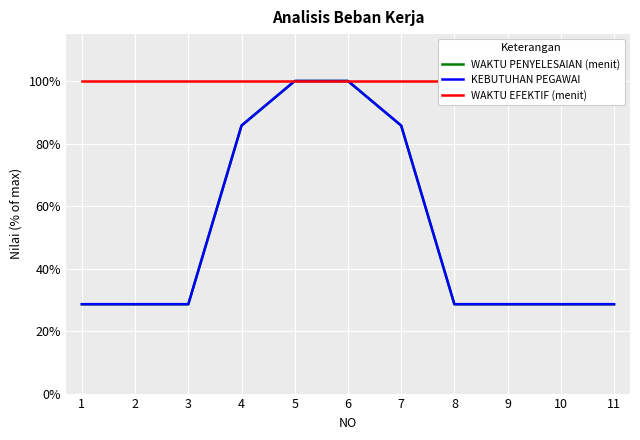

Reading left to right, extract all data points from this chart.

WAKTU PENYELESAIAN (menit): 1=28.6	2=28.6	3=28.6	4=85.7	5=100.0	6=100.0	7=85.7	8=28.6	9=28.6	10=28.6	11=28.6
KEBUTUHAN PEGAWAI: 1=28.6	2=28.6	3=28.6	4=85.8	5=100.0	6=100.0	7=85.8	8=28.6	9=28.6	10=28.6	11=28.6
WAKTU EFEKTIF (menit): 1=100.0	2=100.0	3=100.0	4=100.0	5=100.0	6=100.0	7=100.0	8=100.0	9=100.0	10=100.0	11=100.0